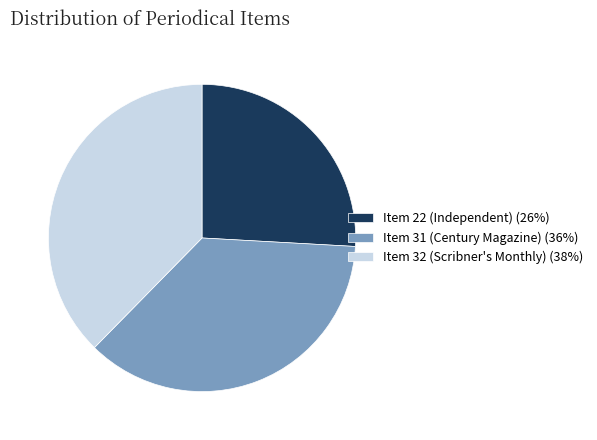

What is the ratio of the value at Item 32 (Scribner's Monthly) (38%) to the value at Item 31 (Century Magazine) (36%)?

1.0